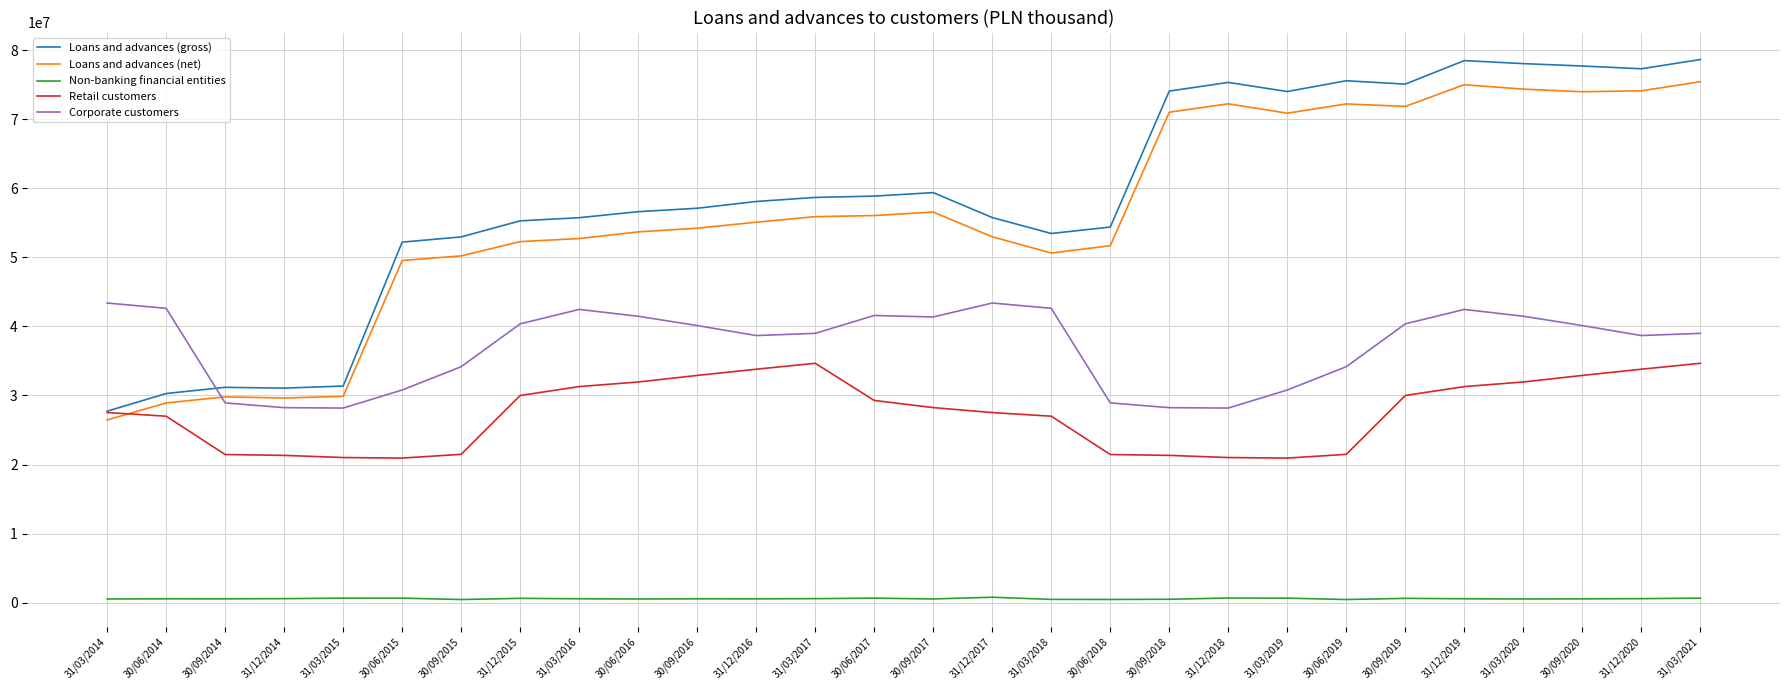

Where does the Non-banking financial entities series first go above 576521?

31/12/2014